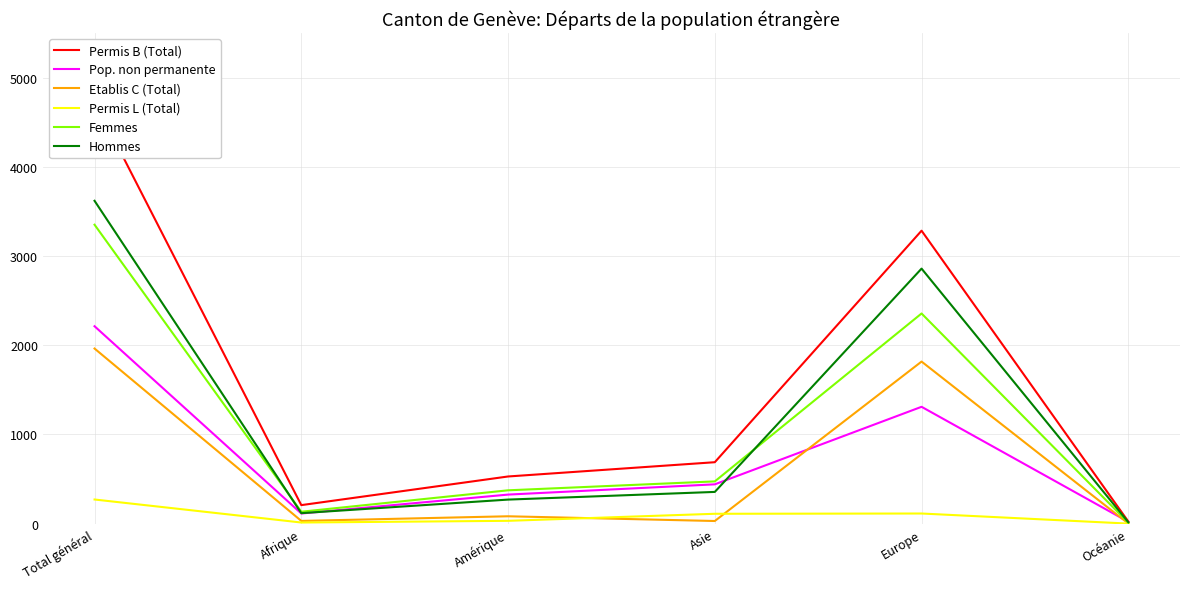

The value of Femmes at Afrique is 58. True or false?

False